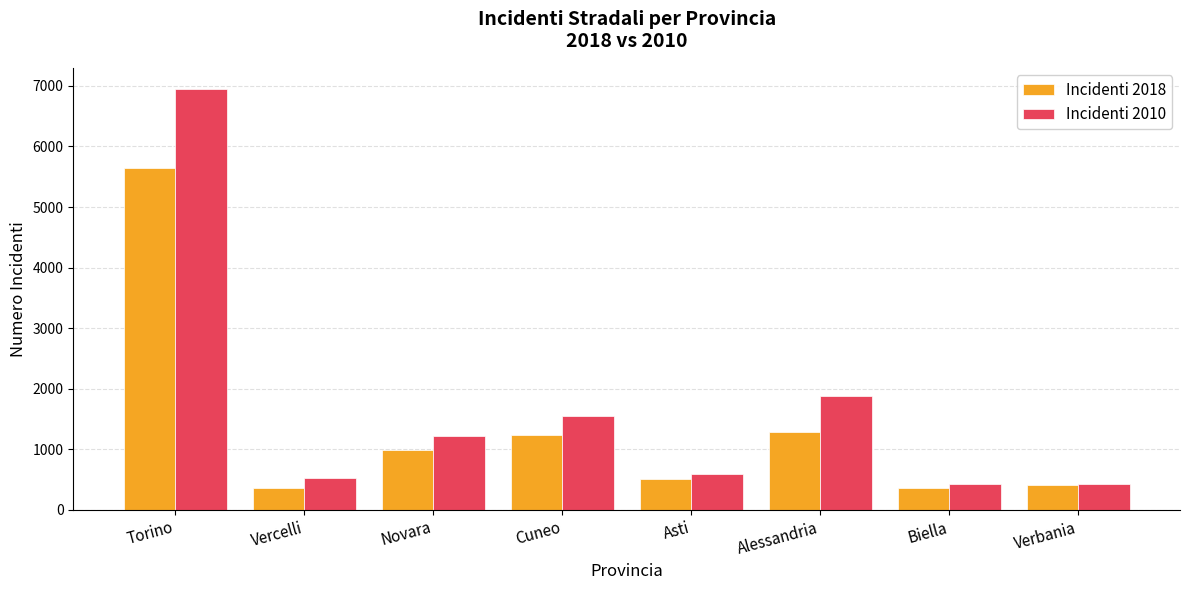

Between Torino and Cuneo, which series saw the biggest shift?

Incidenti 2010